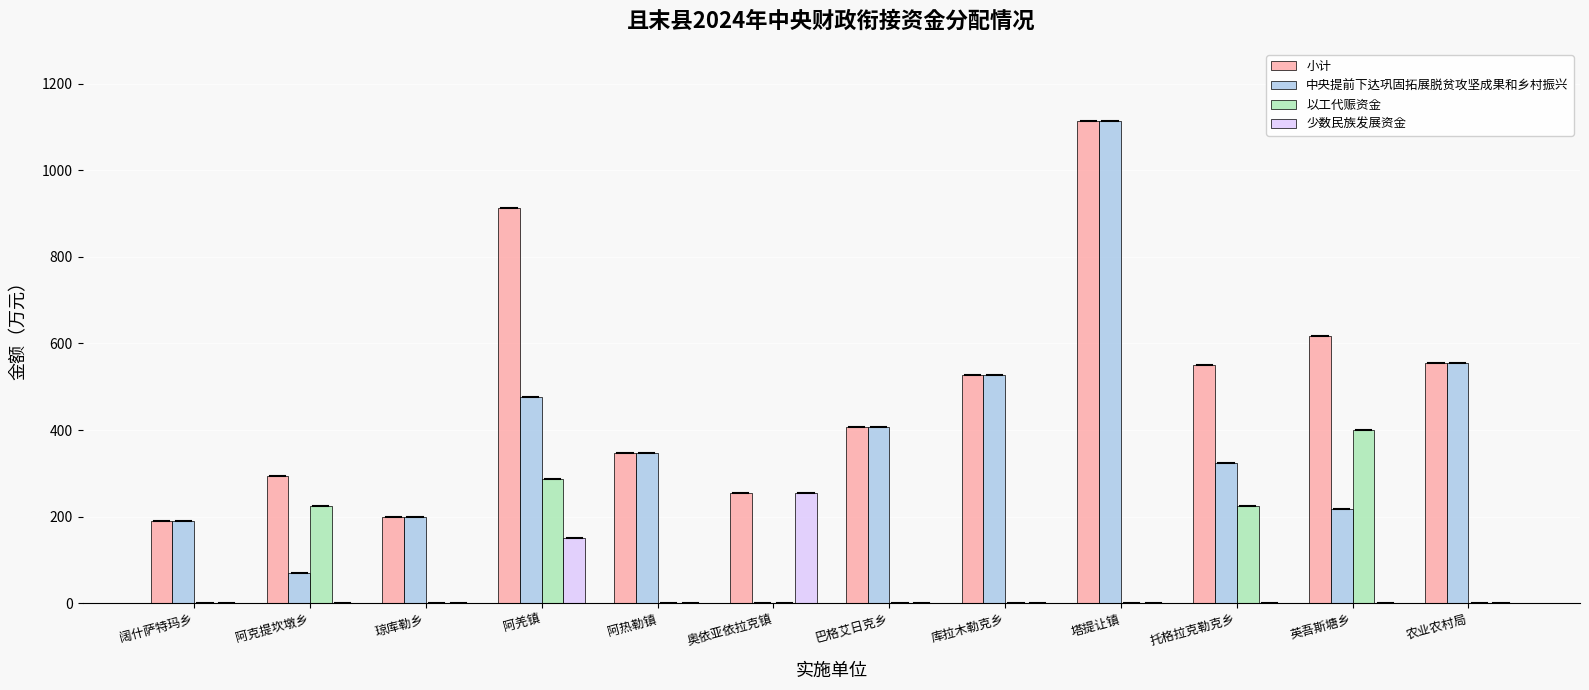

Which category has the highest value in the 中央提前下达巩固拓展脱贫攻坚成果和乡村振兴 series?

塔提让镇